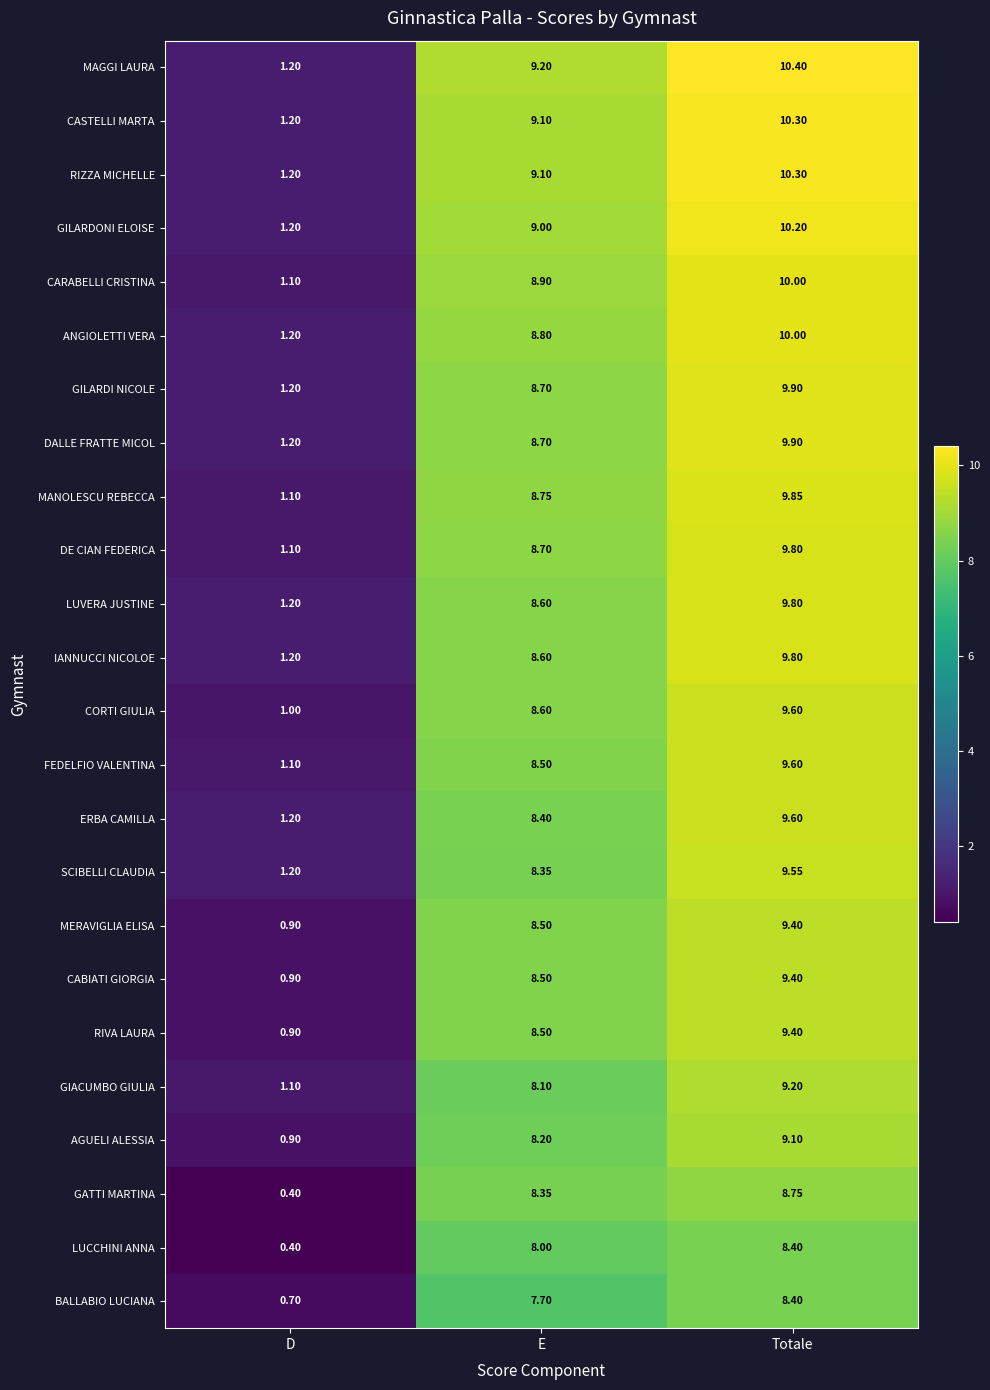

Which series has the widest spread of values?

MAGGI LAURA